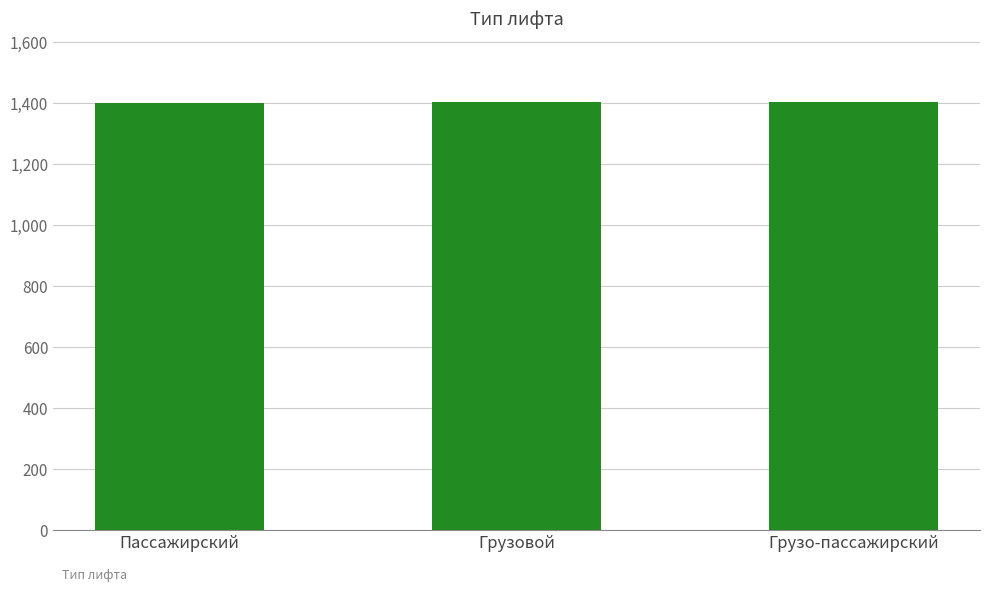

Approximately how many times larger is the value at Грузовой compared to Пассажирский?

1.0